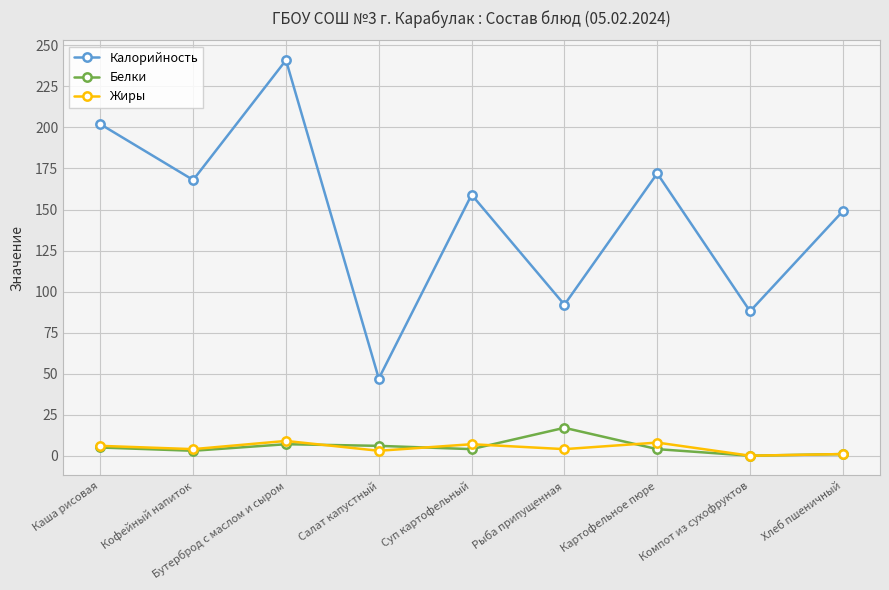

Which series has the largest range (max minus min)?

Калорийность